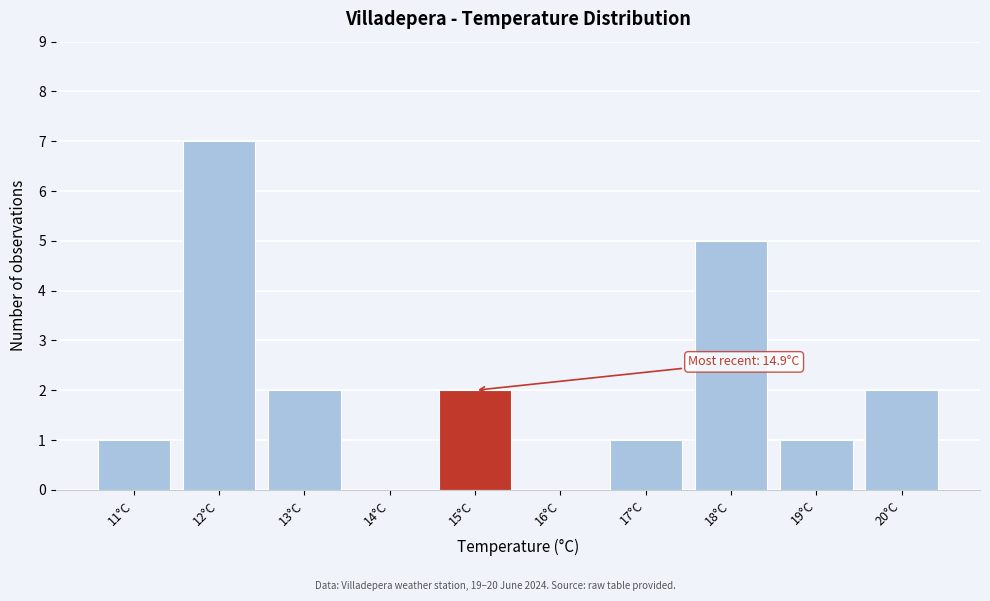

Which range on the x-axis has the tallest bar?

11.5 to 12.5